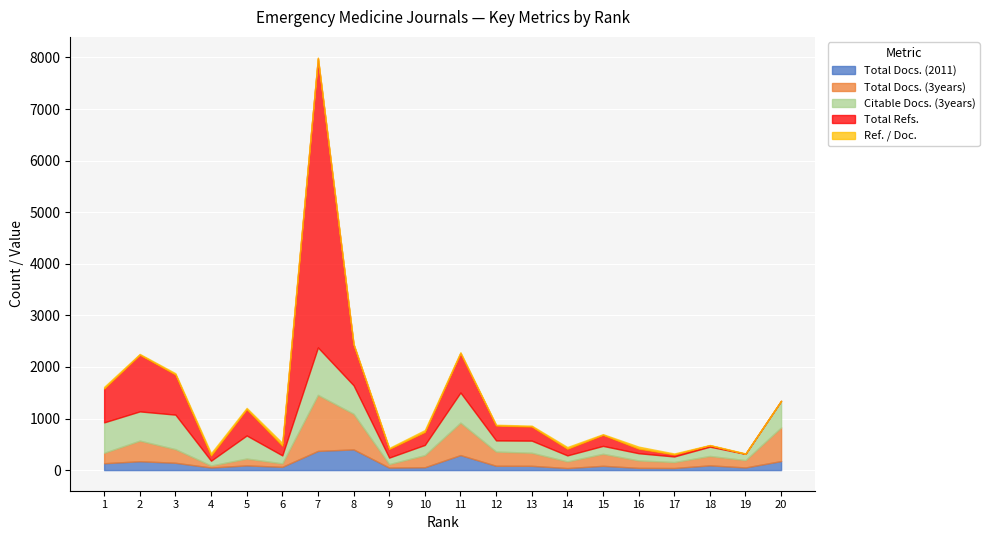

True or false: Total Docs. (2011) and Citable Docs. (3years) cross at least once.

False